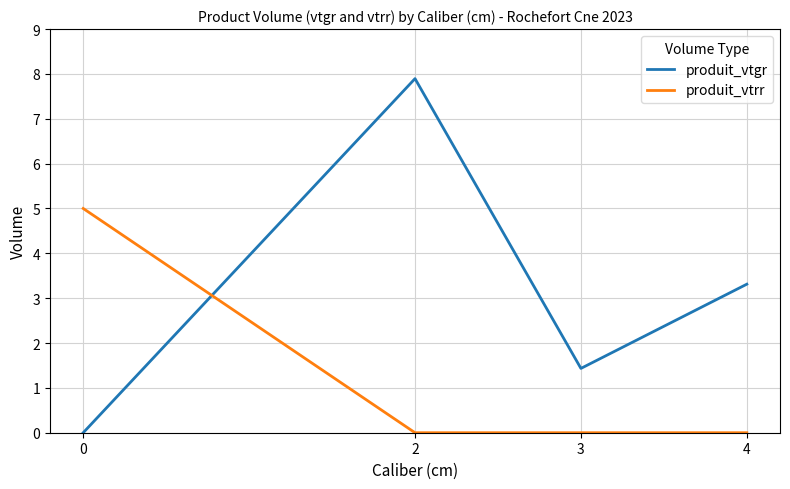

At which category is the sum across all series the highest?

2